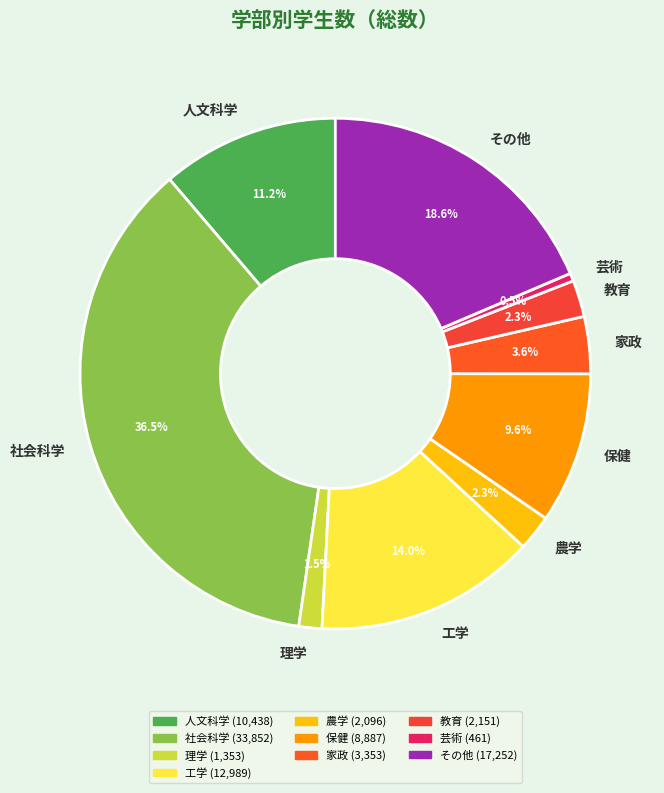

Is there any slice that represents more than half of the pie?

No